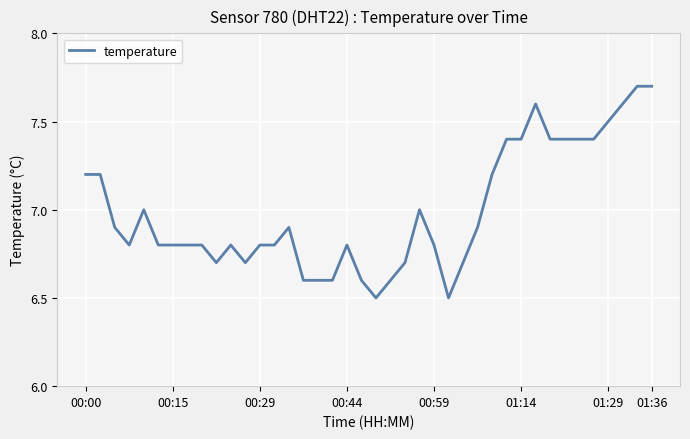

What is the difference between the second highest and minimum values?

1.2